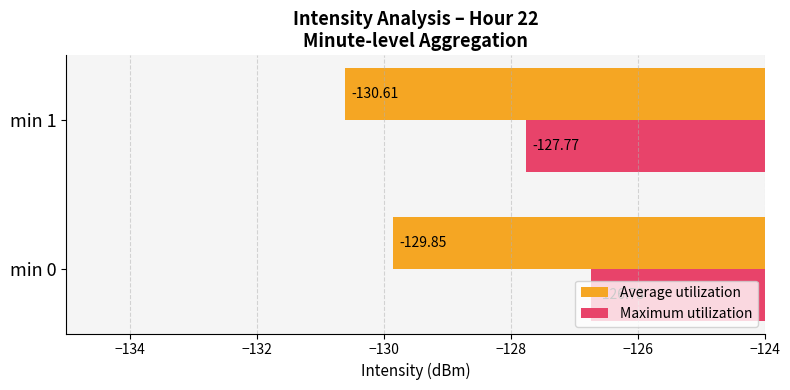

Which series changed the most between min 0 and min 1?

Maximum utilization